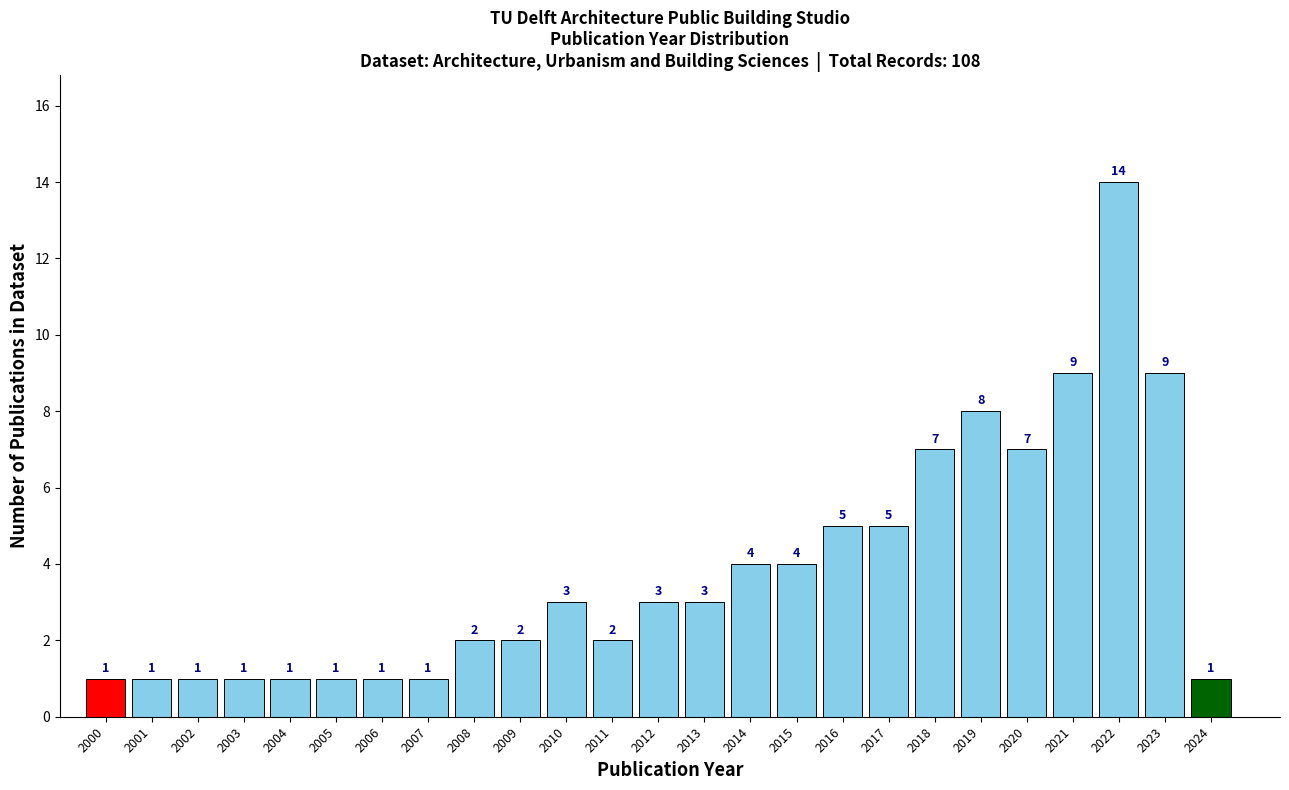

Reading left to right, transcribe all the data shown in this chart.

2000=1	2001=1	2002=1	2003=1	2004=1	2005=1	2006=1	2007=1	2008=2	2009=2	2010=3	2011=2	2012=3	2013=3	2014=4	2015=4	2016=5	2017=5	2018=7	2019=8	2020=7	2021=9	2022=14	2023=9	2024=1